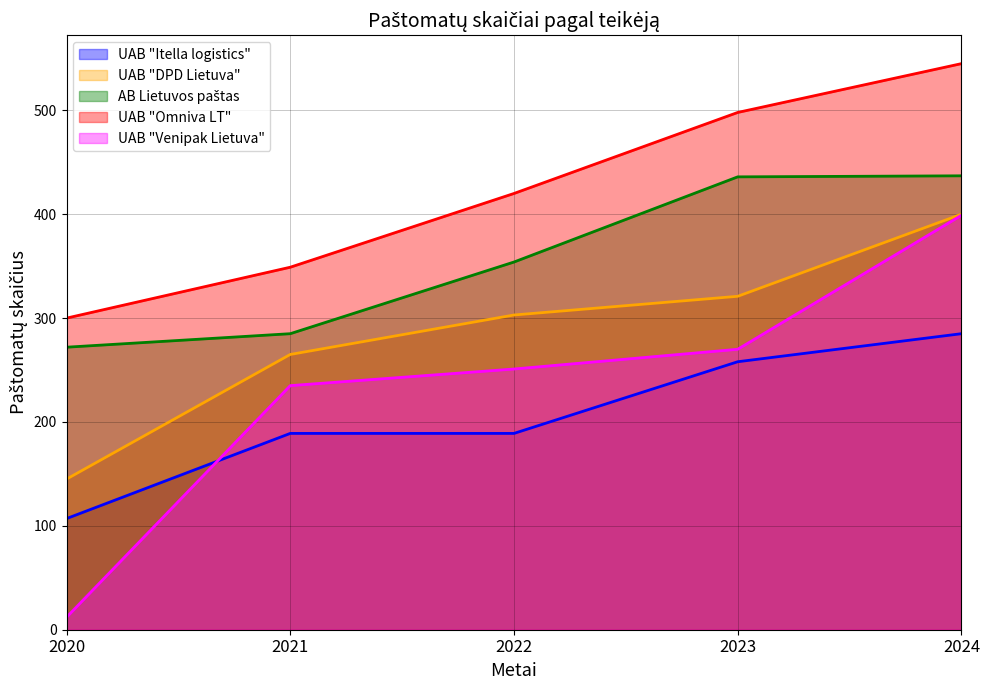

What is the highest value of the AB Lietuvos paštas series?

437